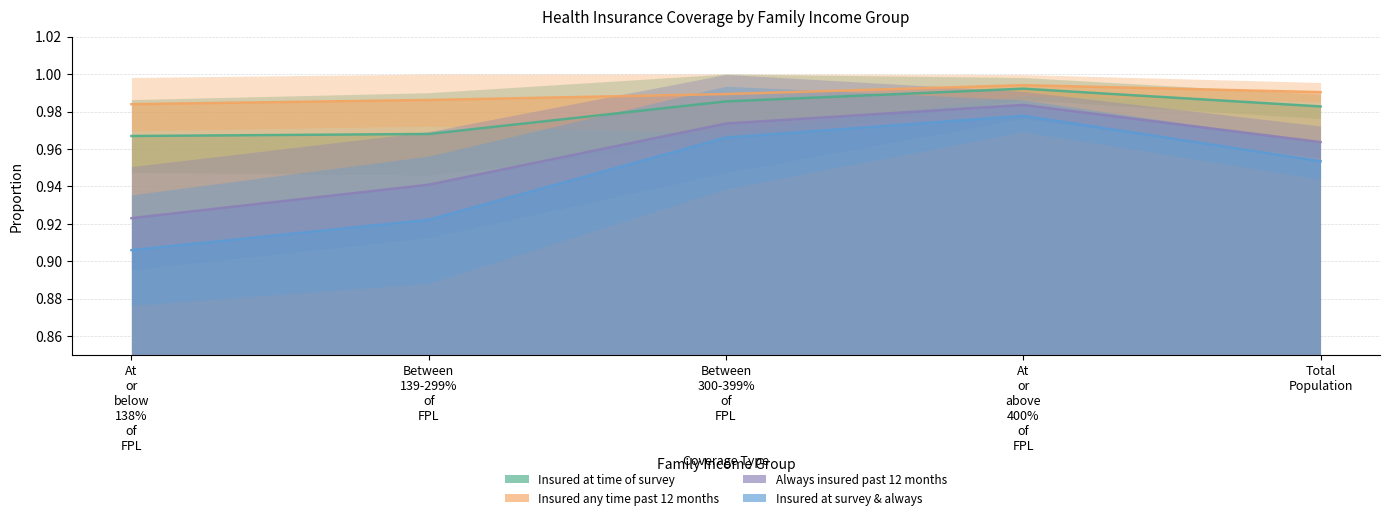

What is the greatest value displayed?

1.0